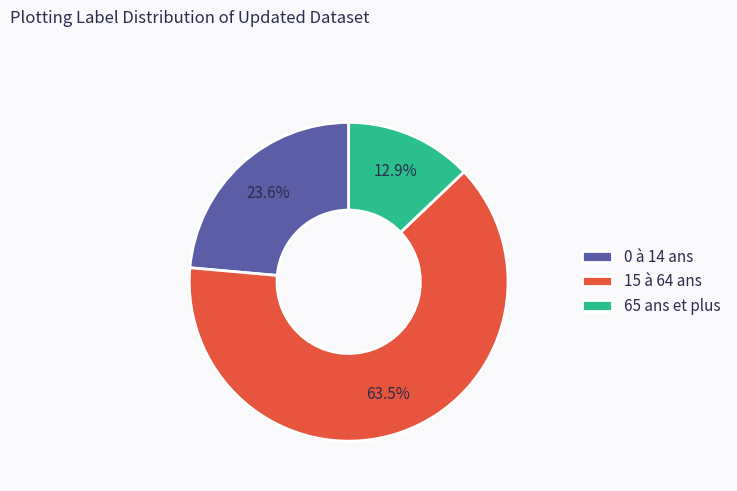

Count the number of slices in the pie.

3